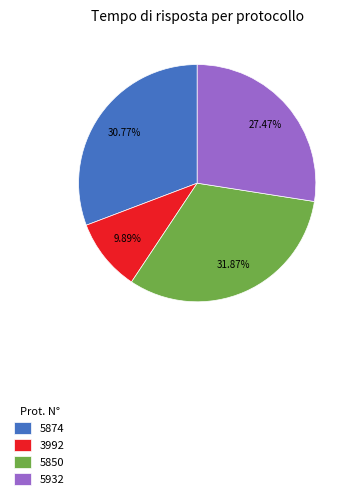

Does 5850 represent more than half of the total?

No